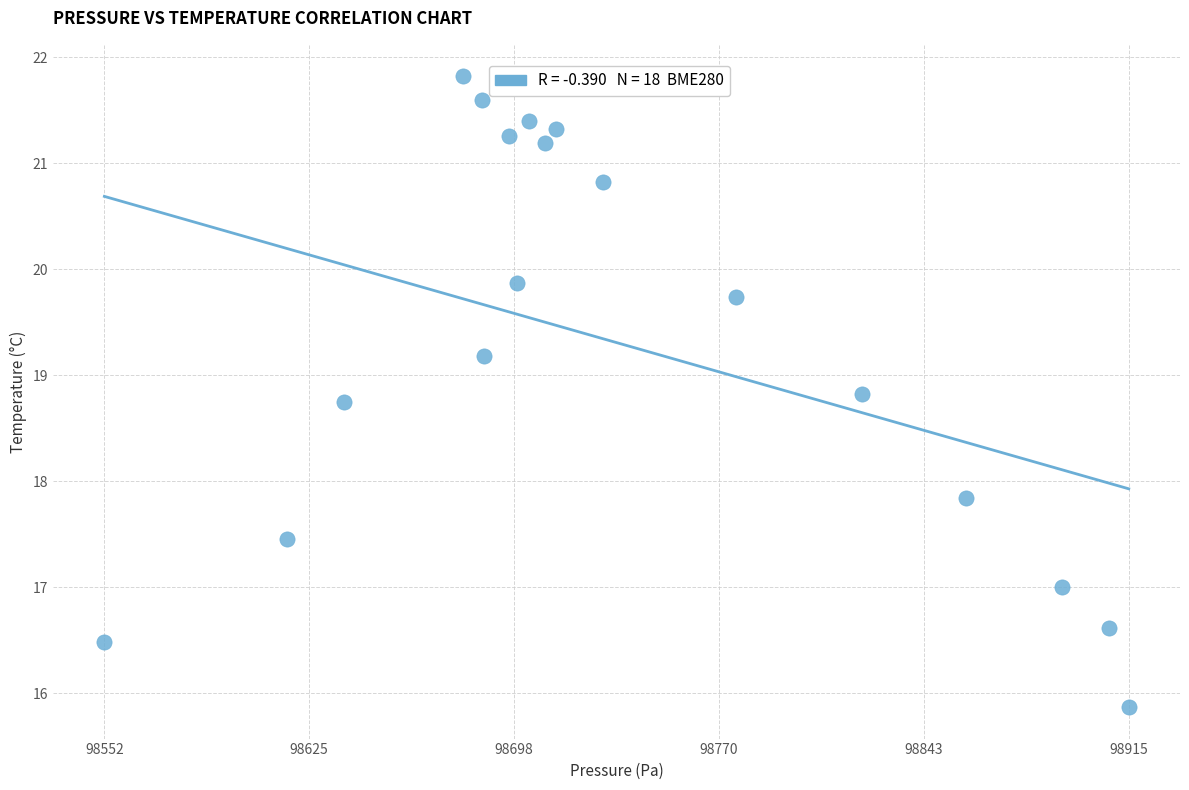

What Y value in the scatter plot is closest to 18?

17.8